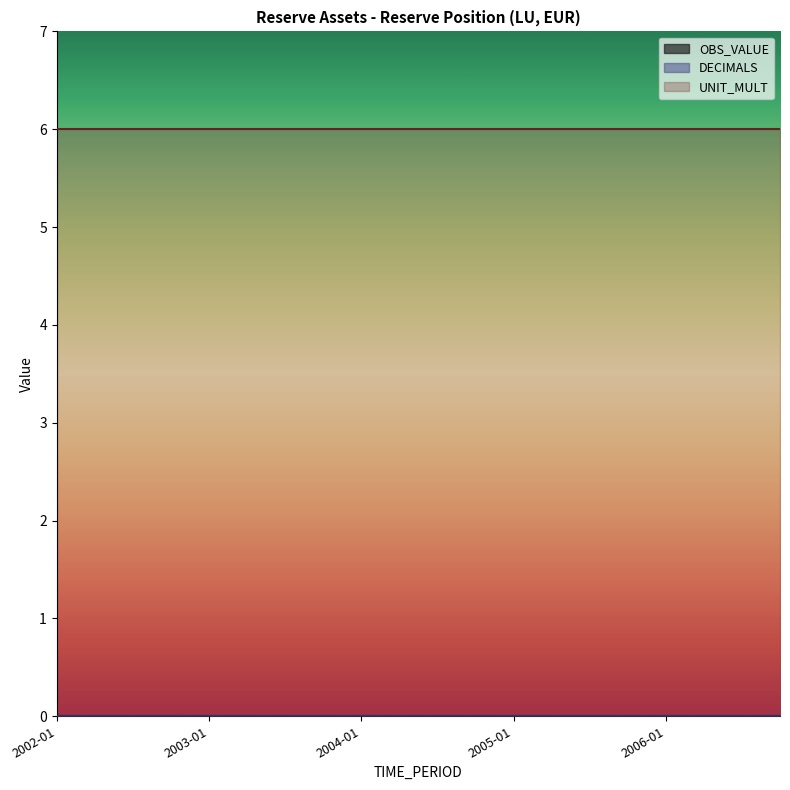

The value of DECIMALS at 2003-01 is 0. True or false?

True